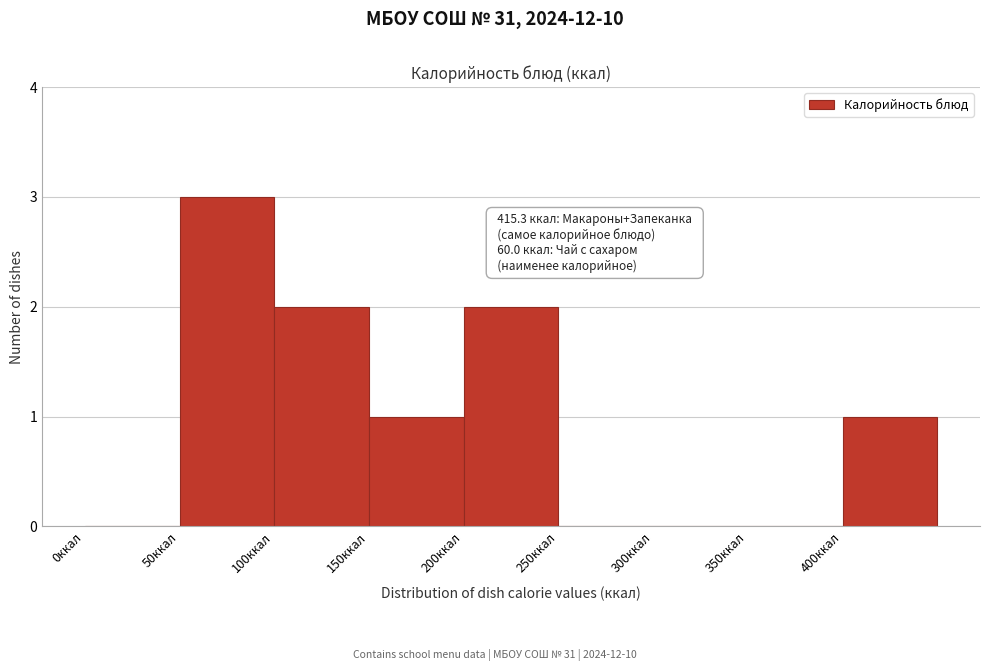

Over which range of the x-axis is the bar tallest?

50 to 100